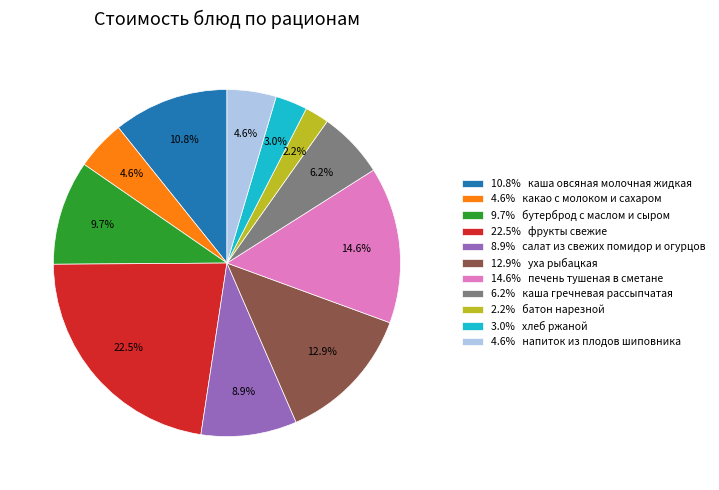

Which category has the smallest portion of the pie?

2.2% батон нарезной